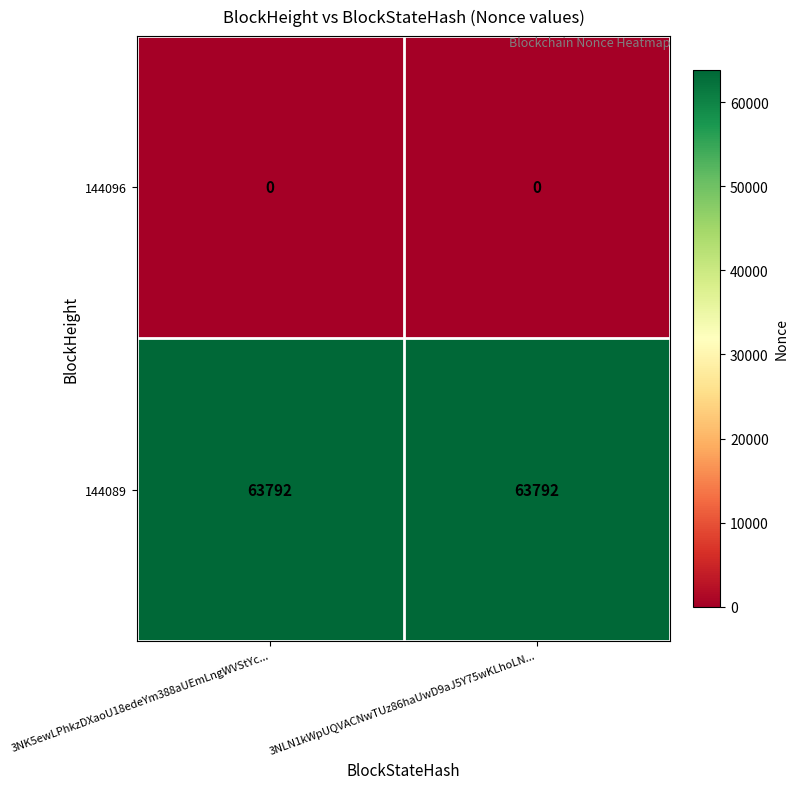

What is the difference between the highest and lowest values at 3NK5ewLPhkzDXaoU18edeYm388aUEmLngWVStYc...?

63792